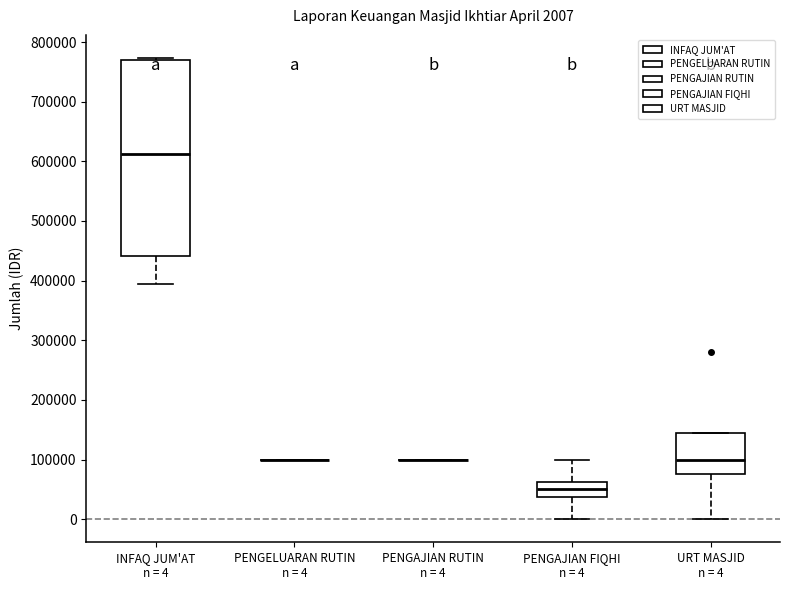

Comparing the boxes themselves (not the whiskers), which one is the tallest?

INFAQ JUM'AT n = 4